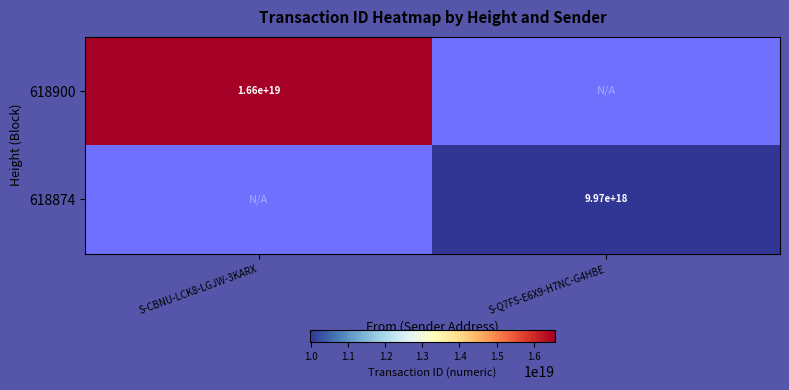

How many distinct data groups are displayed?

2